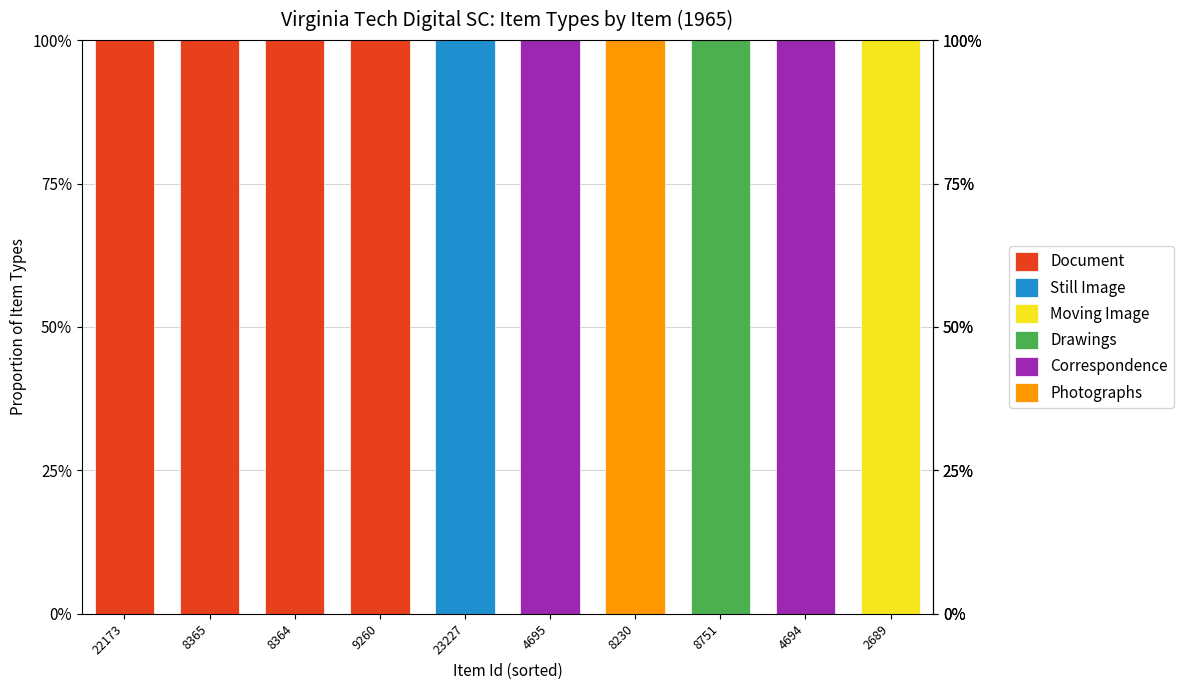

What is the total value across all series at 22173?

100